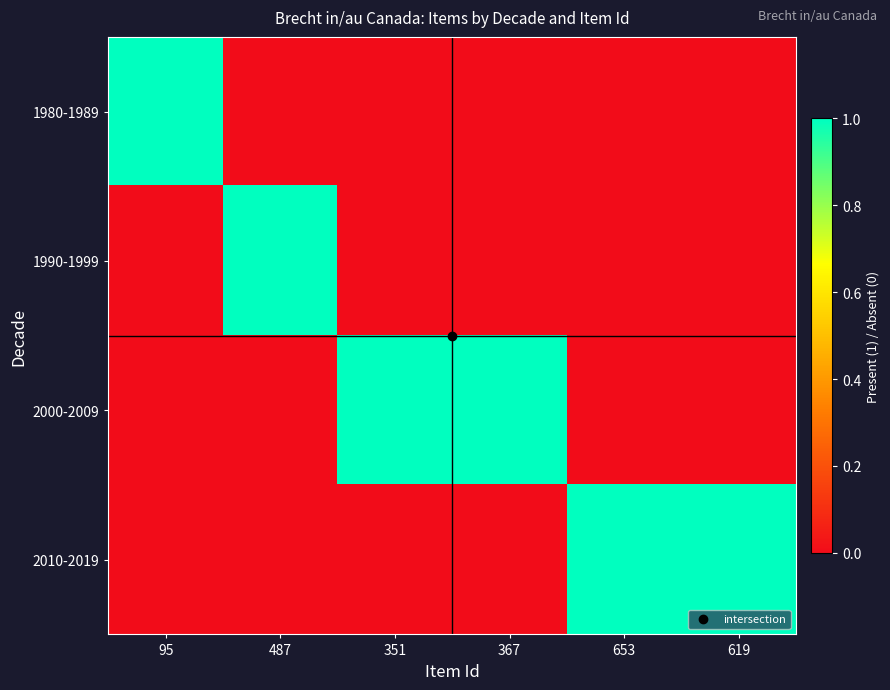

At how many categories does at least one series exceed 0?

6